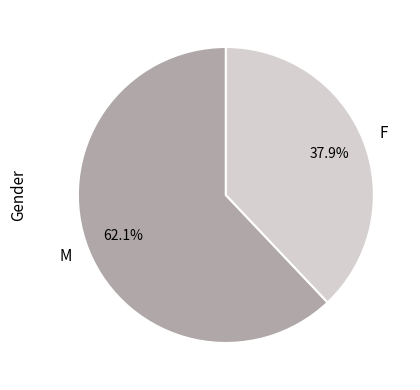

Do M and F together represent more than half of the pie?

Yes